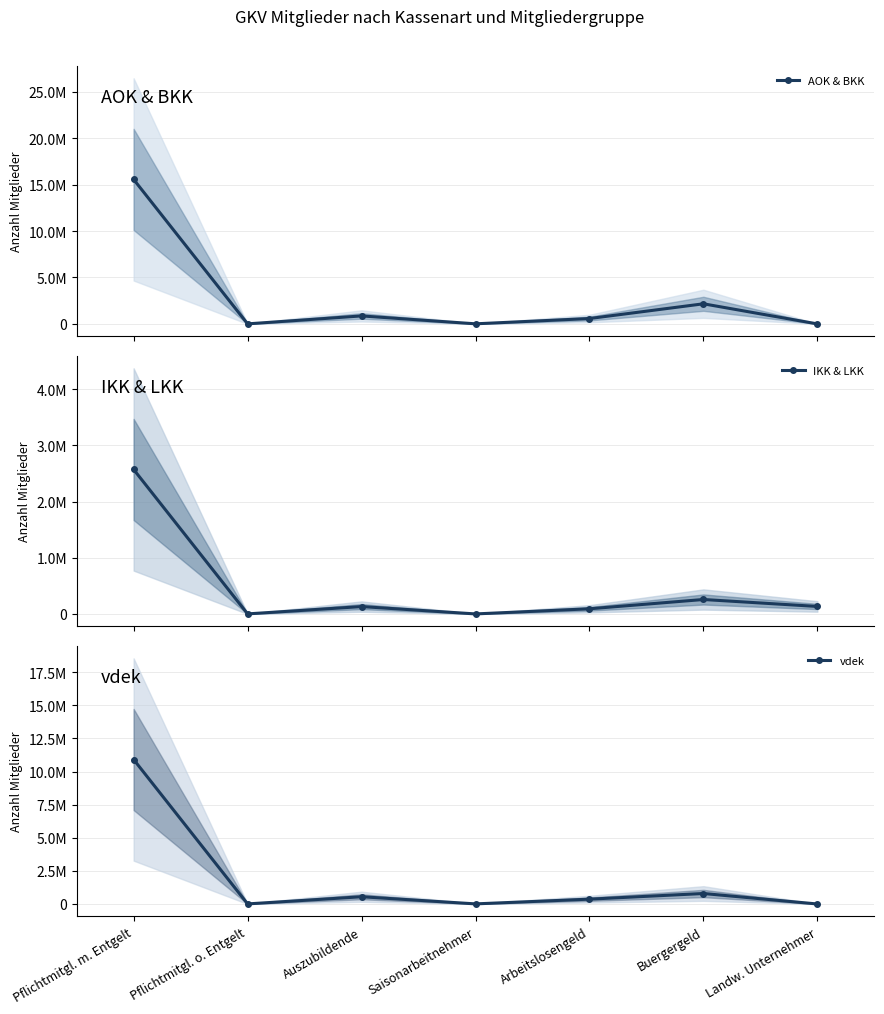

Between Pflichtmitgl. m. Entgelt and Buergergeld, which series saw the biggest shift?

AOK & BKK